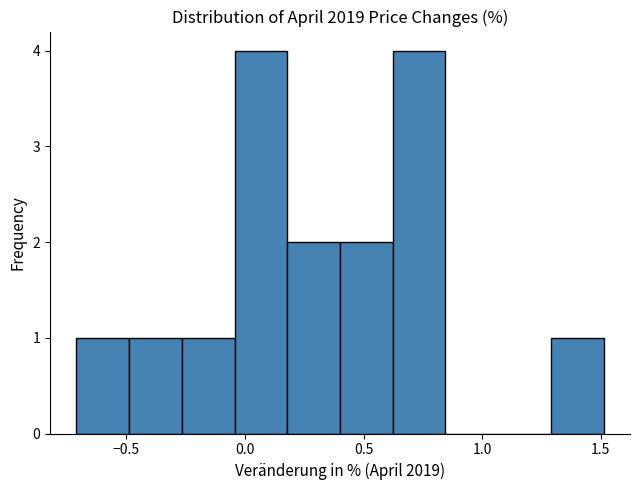

What is the height of the bar covering -0.70 to -0.50 on the x-axis? Neither the bar edges nor the heights are printed on the chart, so give them approximately, as read against the axes.

1